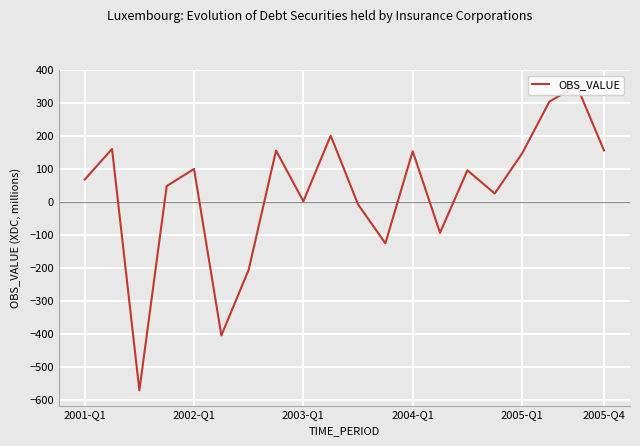

What is the greatest value displayed?

354.4